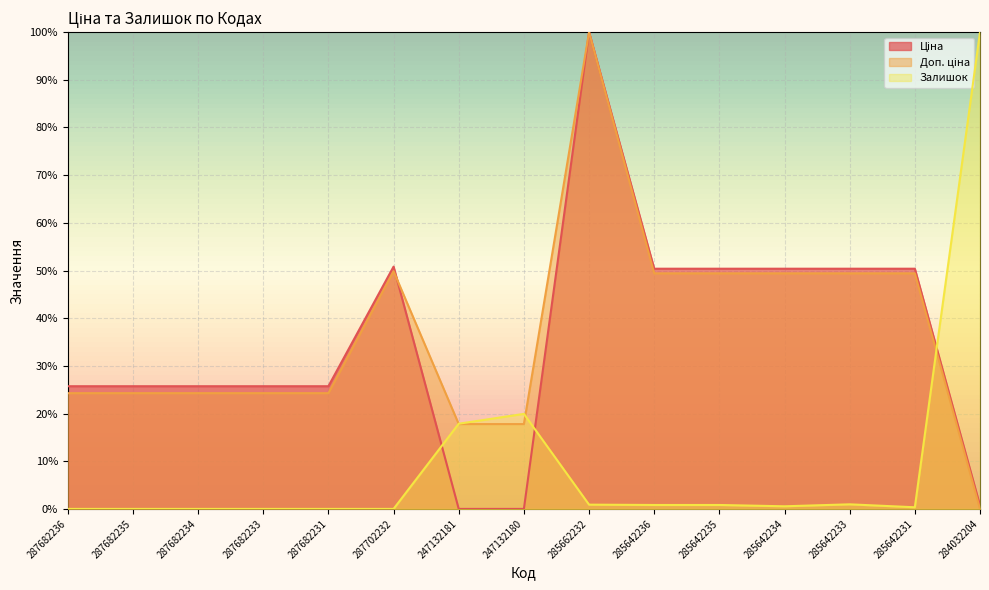

After their last crossing, which series has the higher values: Залишок or Доп. ціна?

Залишок